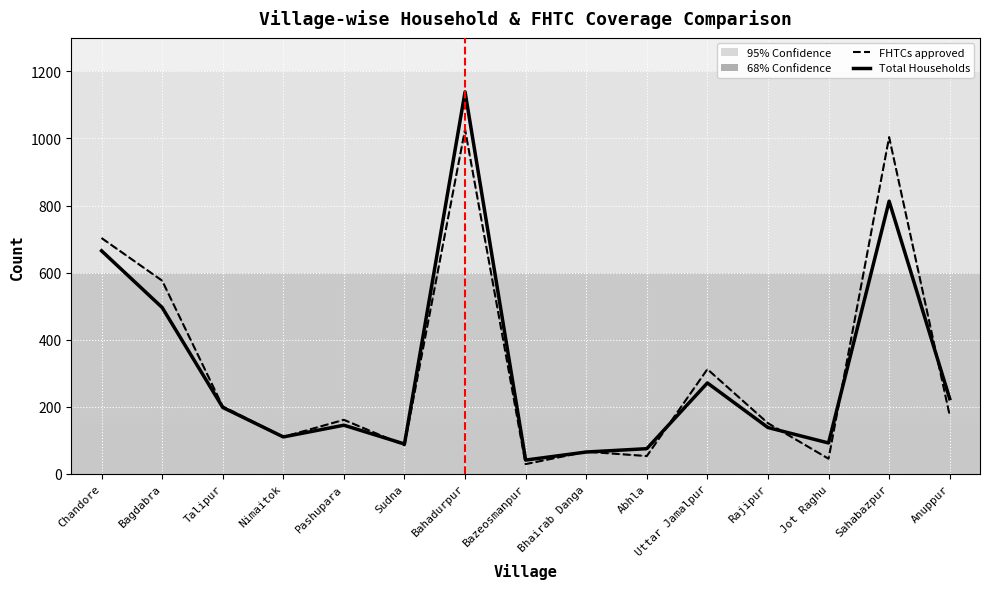

Is this an area chart (filled region under the line)?

No